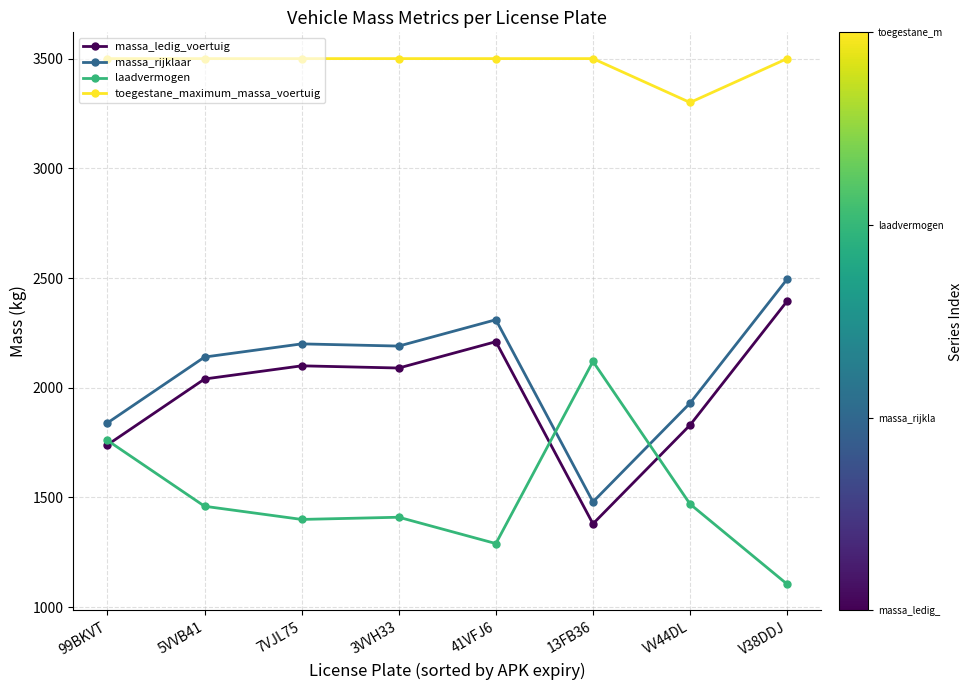

True or false: massa_ledig_voertuig has a value of 1279 at V38DDJ.

False